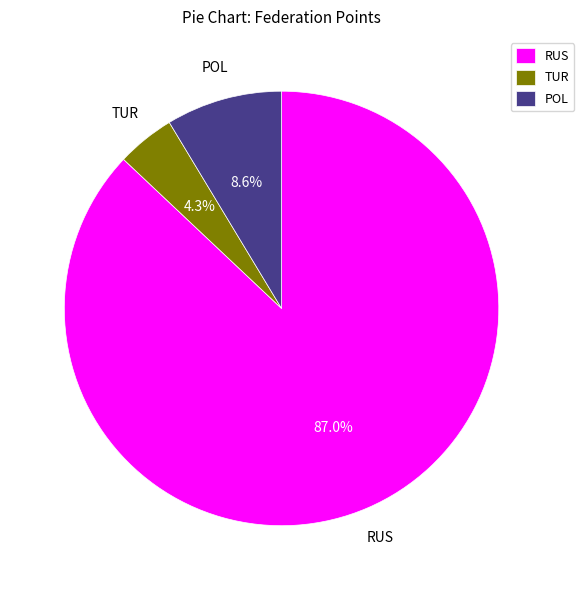

How many slices are in this pie chart?

3